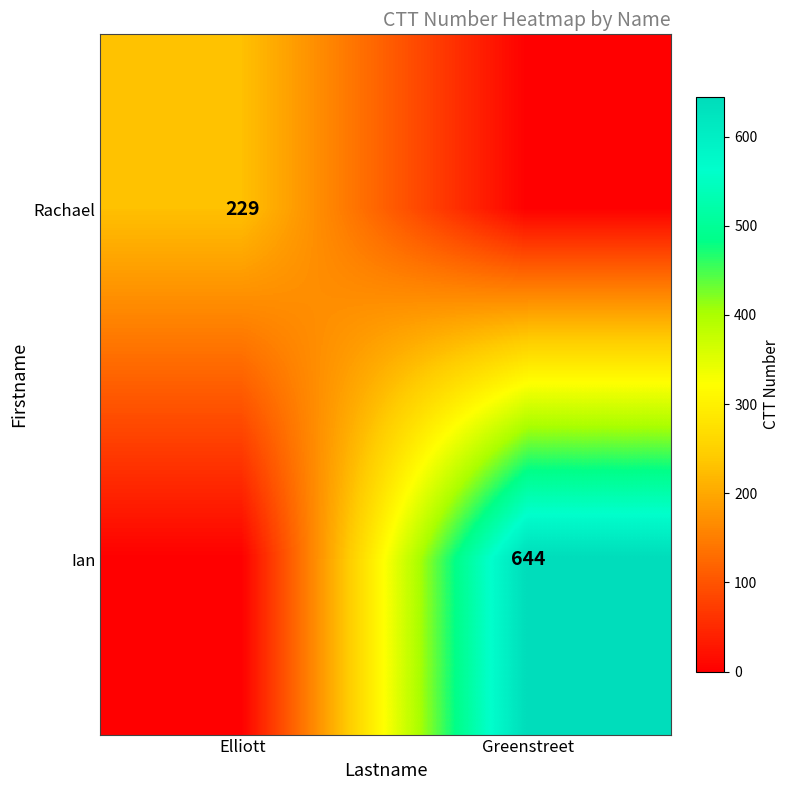

Is the value of Rachael at Elliott greater than the value of Ian at Greenstreet?

No